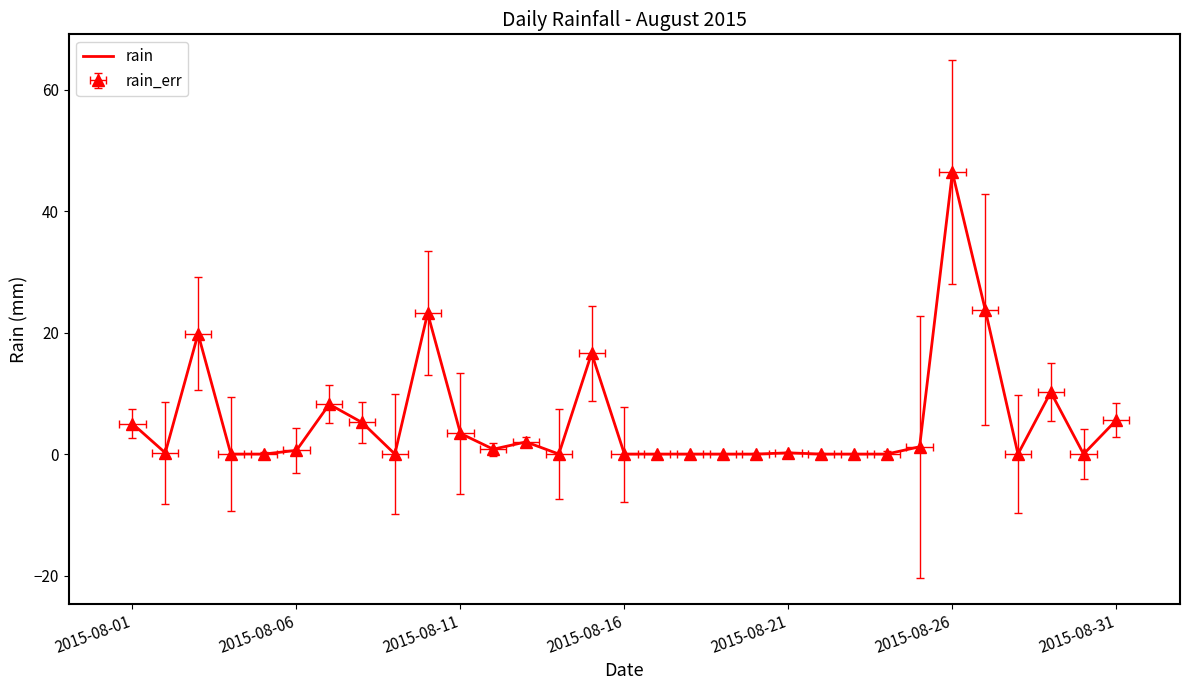

True or false: the data has more than 0 interior local peaks.

True